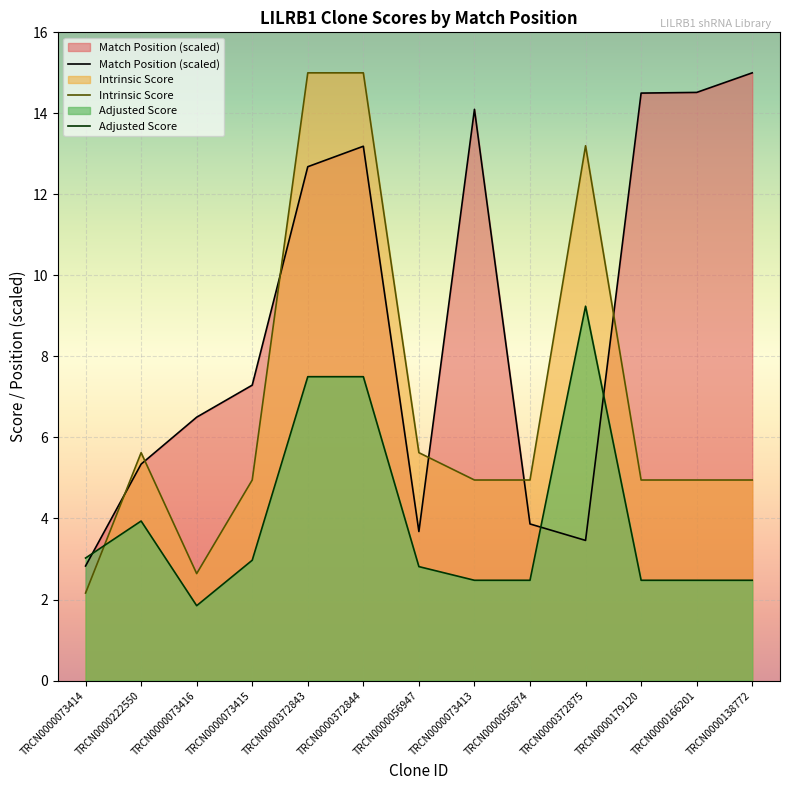

What position from the left is TRCN0000166201?

12